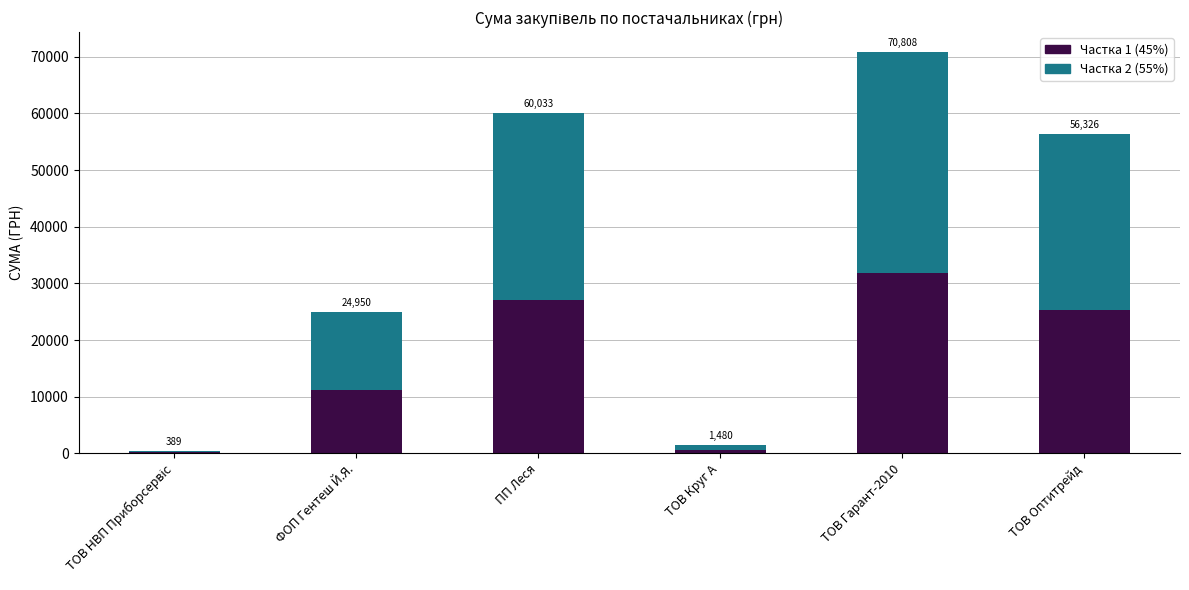

Are the bars grouped side by side (vs. stacked)?

No